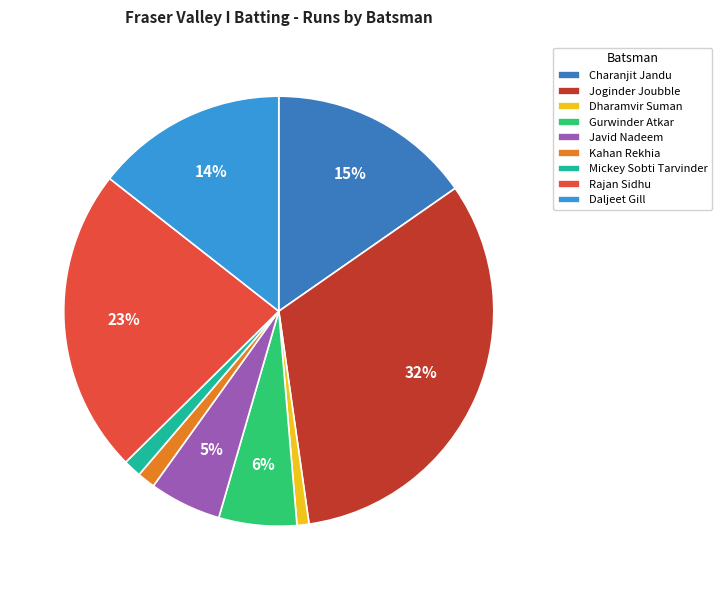

To the nearest percent, what portion does Daljeet Gill represent?

14%